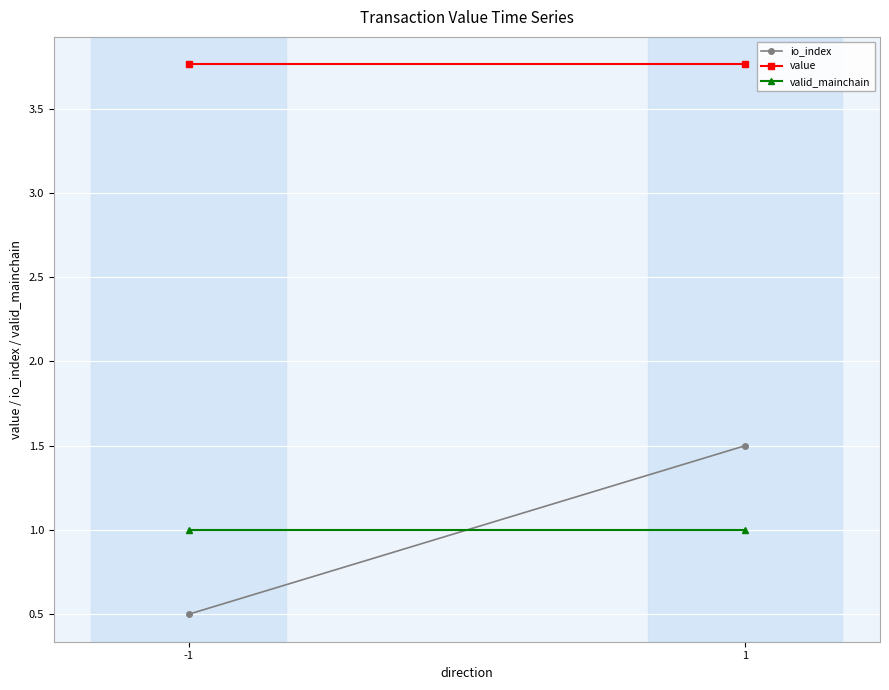

Reading left to right, transcribe all the data shown in this chart.

io_index: -1=0.5	1=1.5
value: -1=3.8	1=3.8
valid_mainchain: -1=1.0	1=1.0